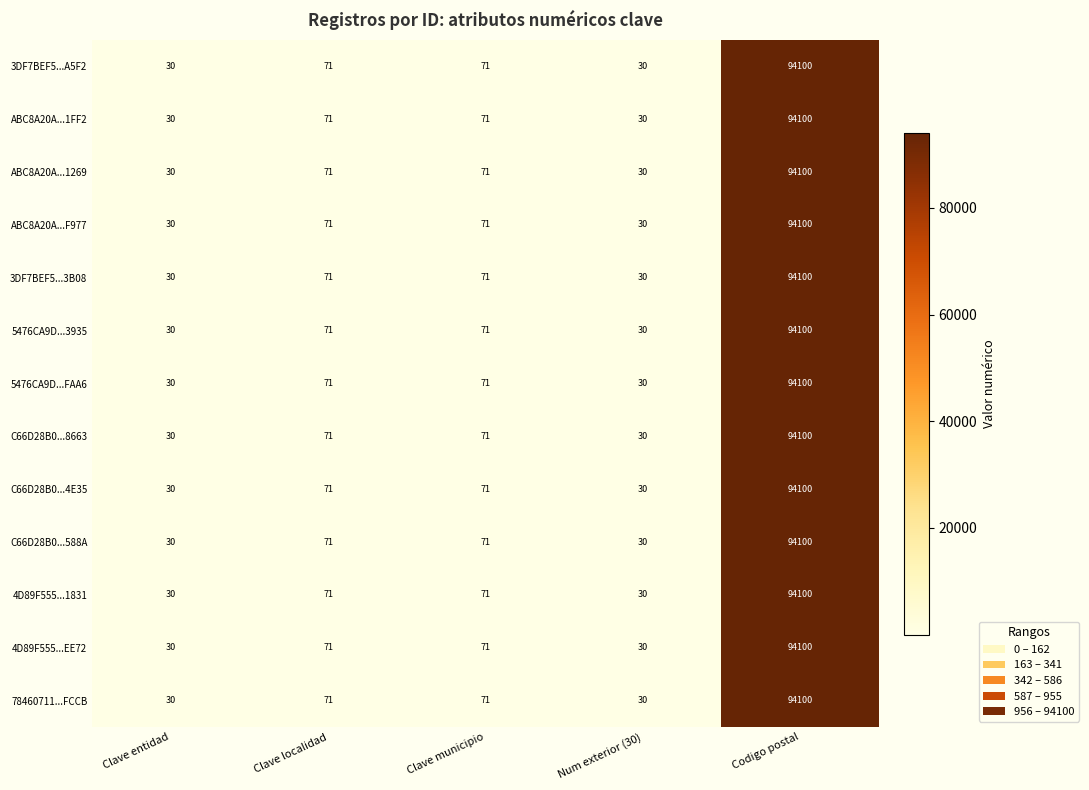

Which category has the highest value across all series?

Codigo postal